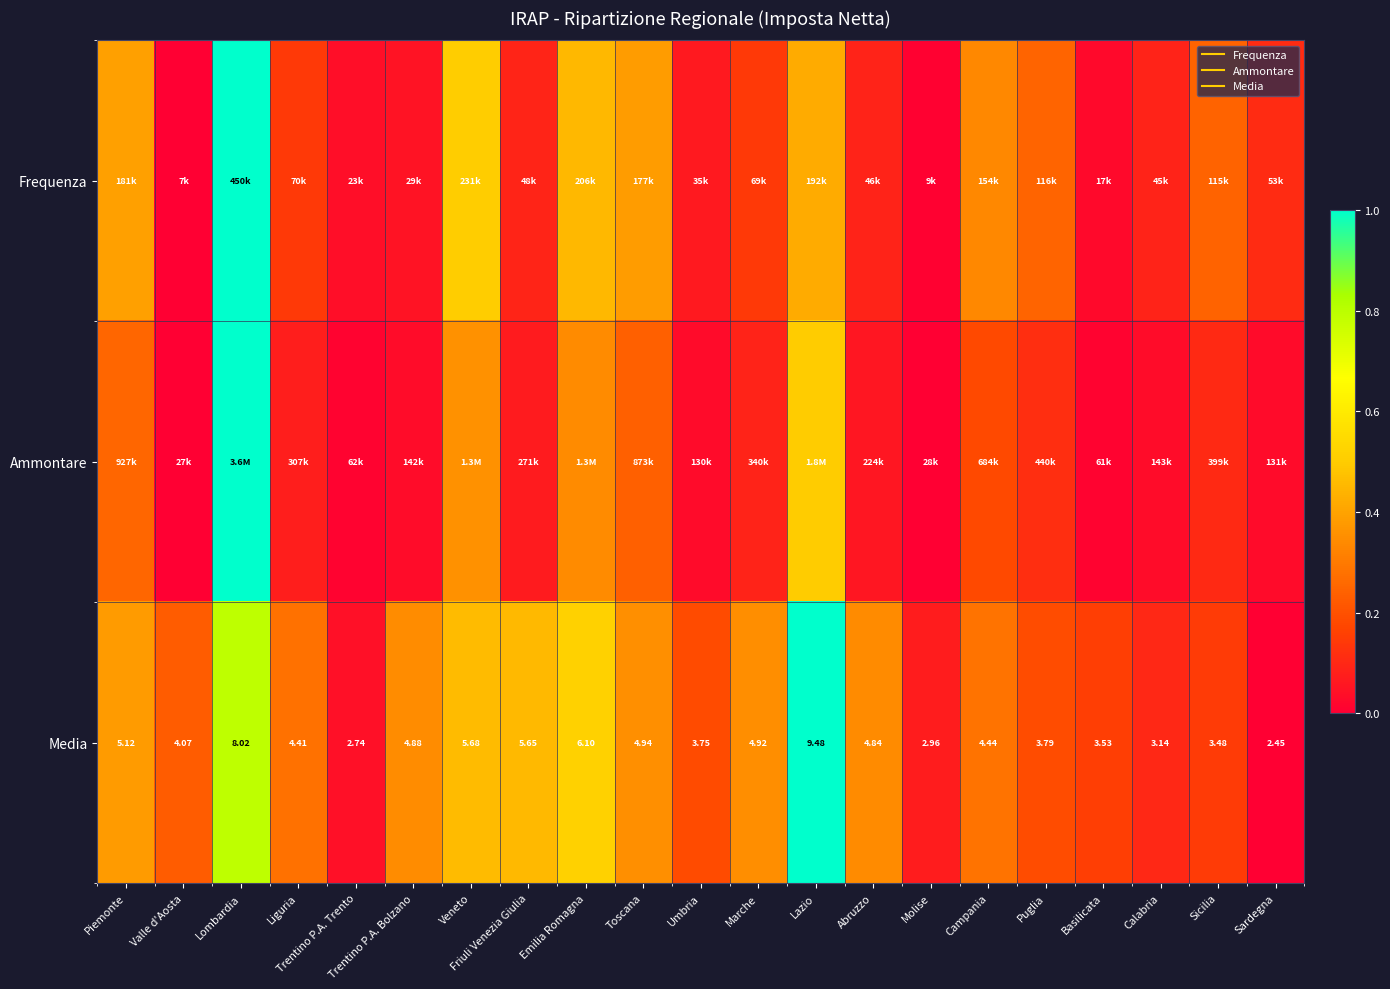

What is the difference between the maximum and second lowest values in the Ammontare series?

1.0